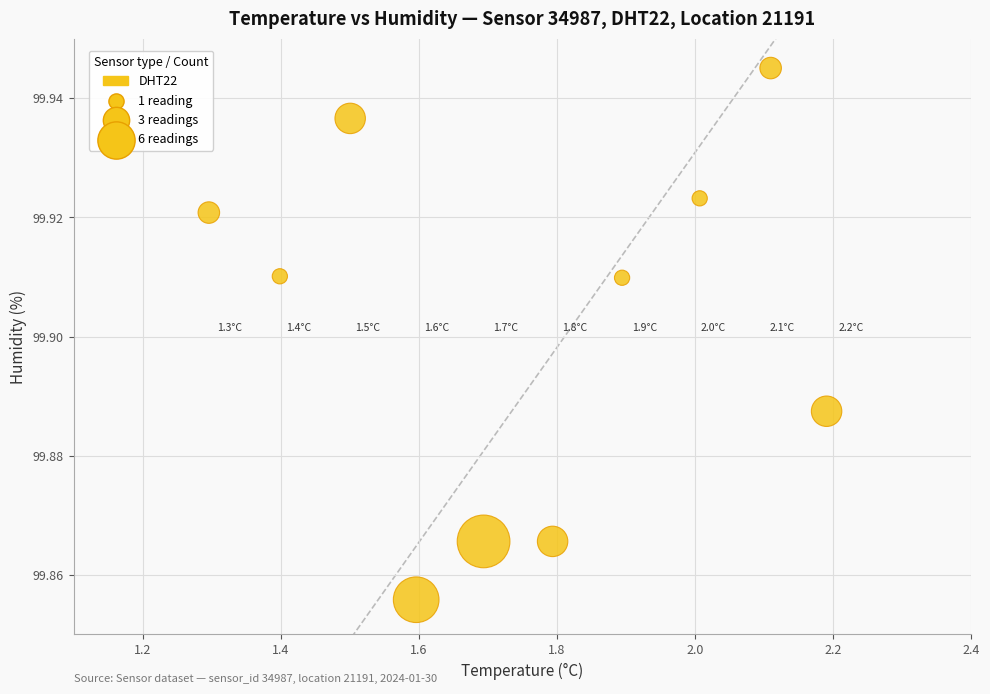

What is the average X value?

1.7